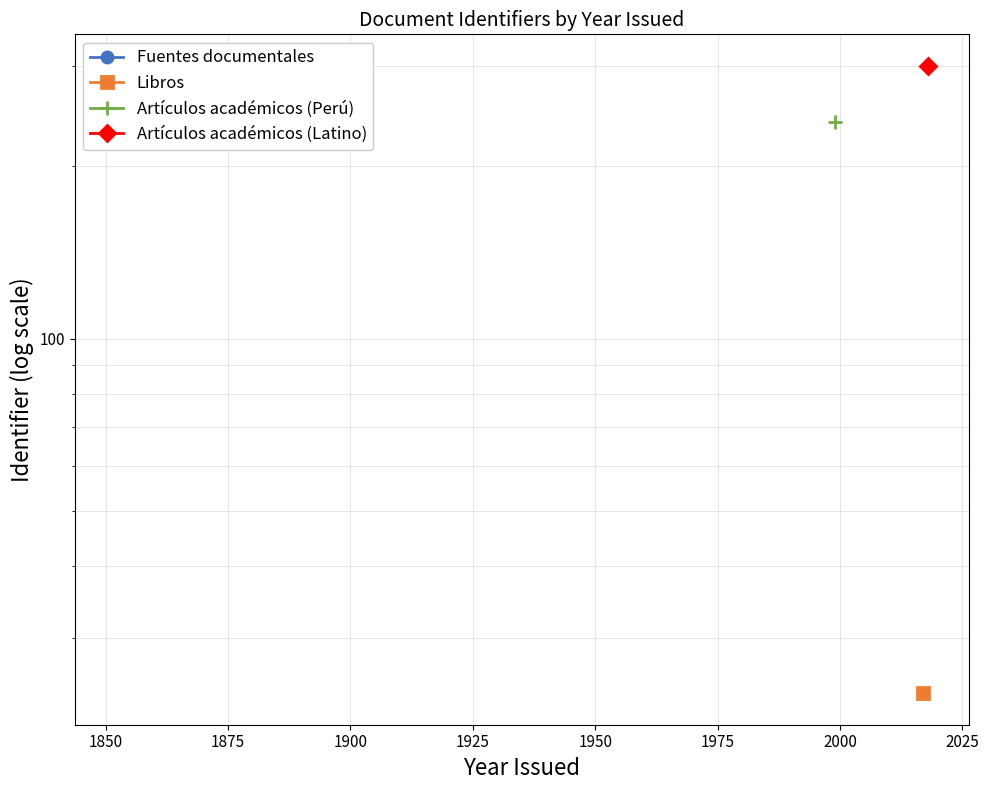

Is it true that the value at 1975 is 468?

False